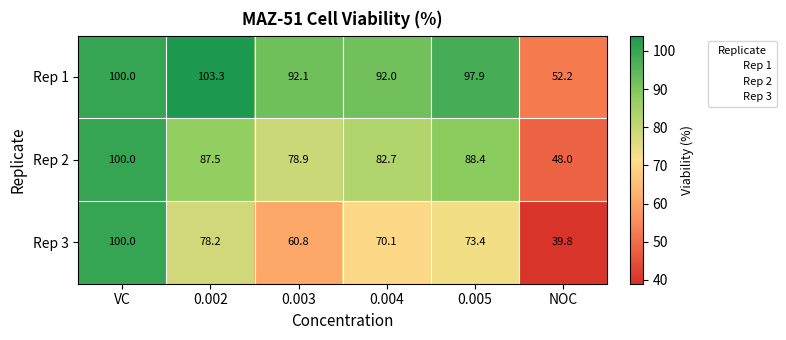

Reading left to right, what are all the values shown in this chart?

Rep 1: 100.0	103.3	92.1	92.0	97.9	52.2
Rep 2: 100.0	87.5	78.9	82.7	88.4	48.0
Rep 3: 100.0	78.2	60.8	70.1	73.4	39.8